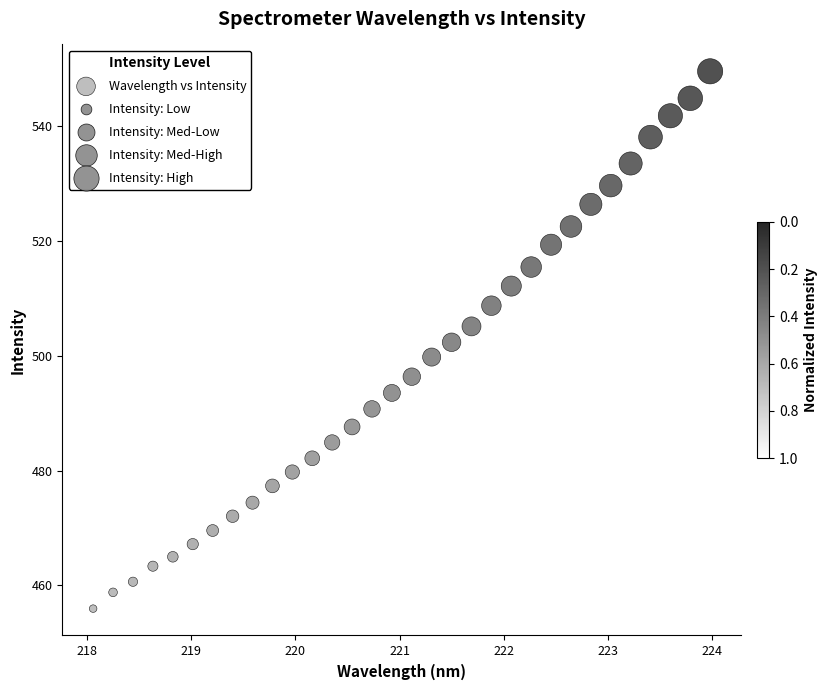

What is the range of X values (max minus min)?

5.9